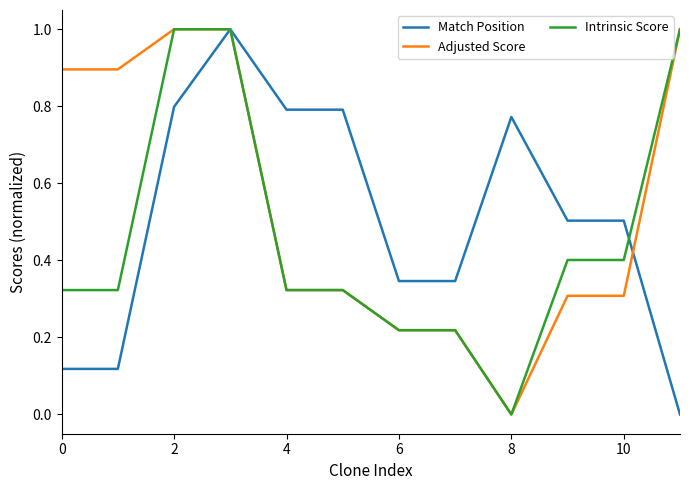

Which category has the lowest value in the Adjusted Score series?

8